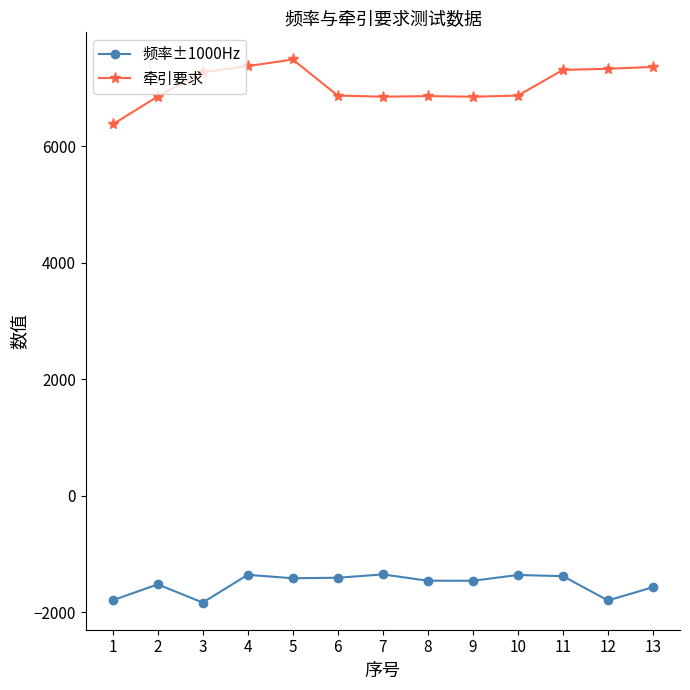

What is the difference between the highest and lowest values at 10?

8223